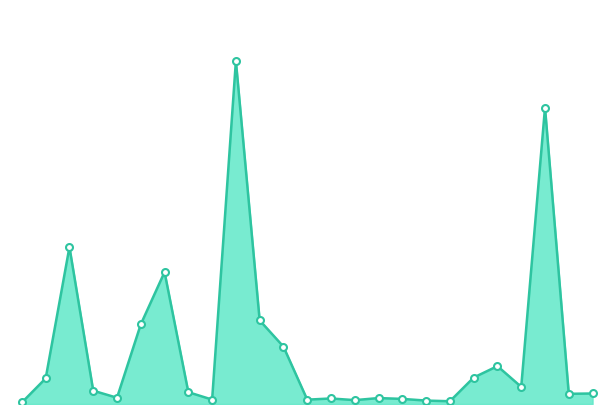

At which category does the chart reach its minimum across all series?

1